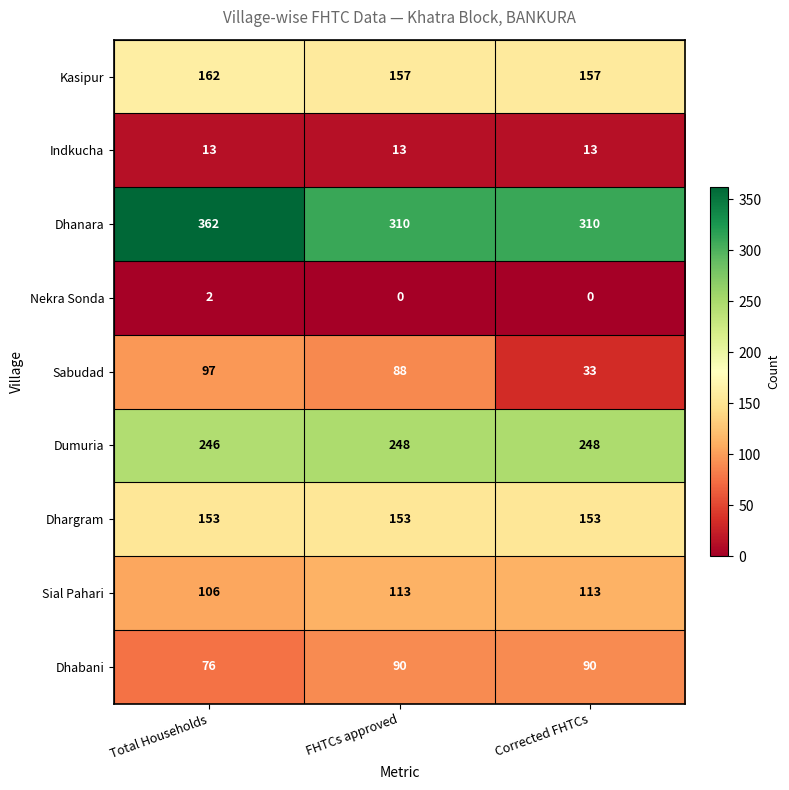

What is the greatest value displayed?

362